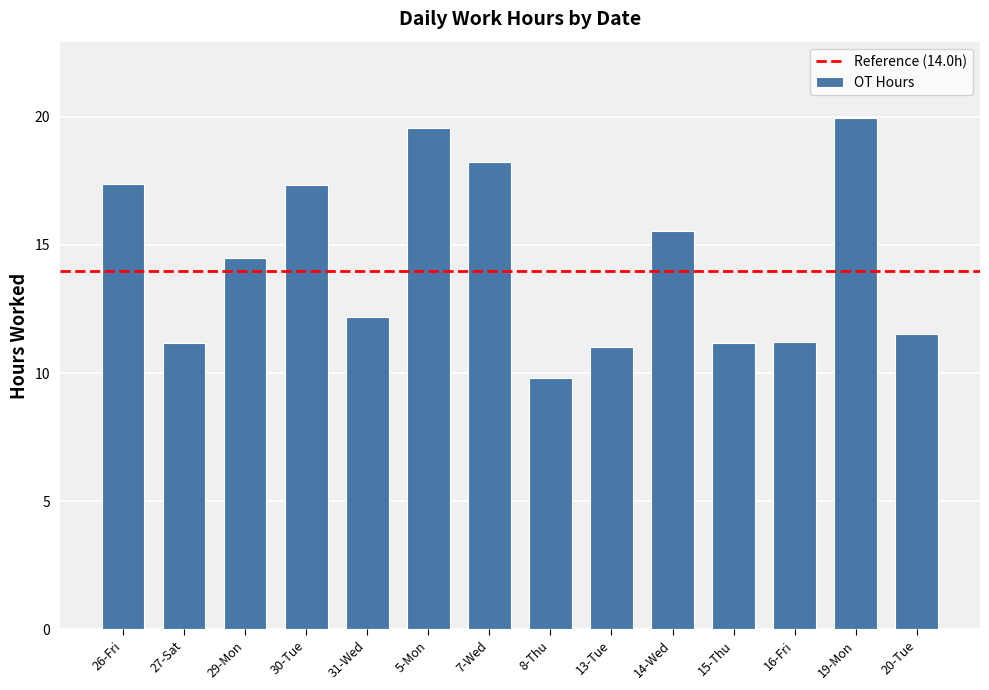

Where is the data nearest to the value 14?

29-Mon